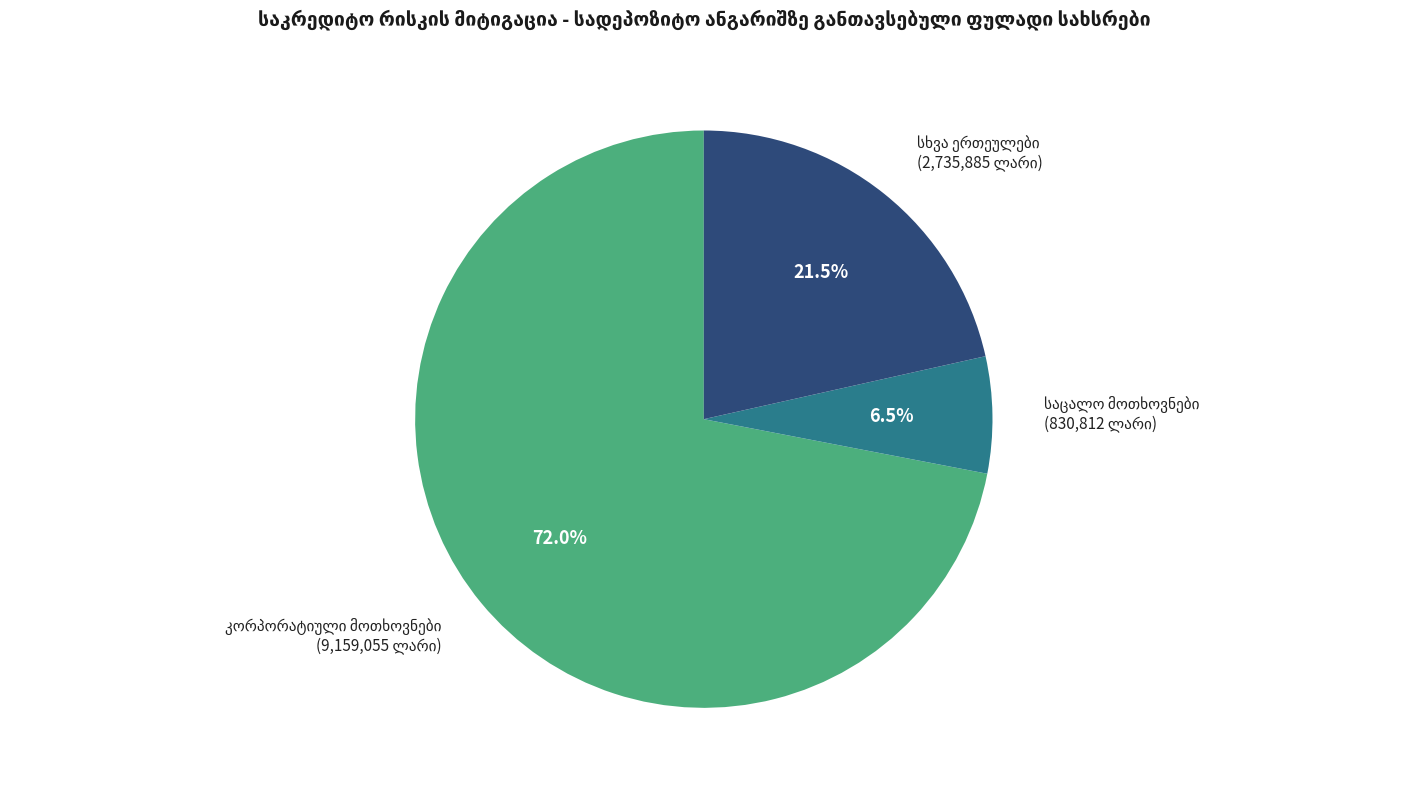

Does any single category account for the majority?

Yes